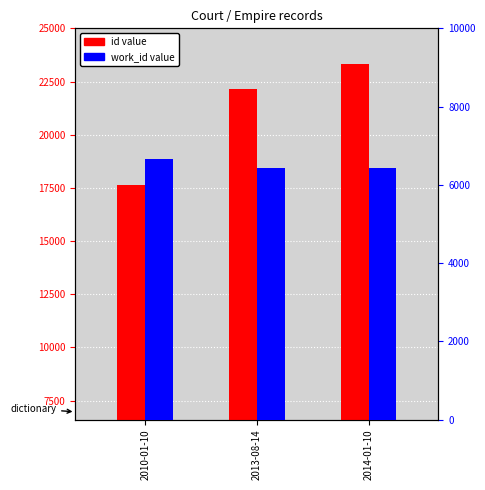

What is the smallest value displayed?

6428